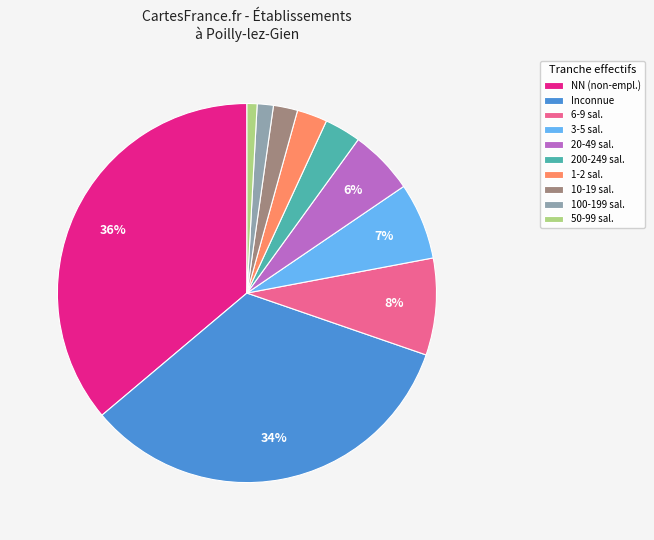

Is it true that 100-199 sal. is 13% of the pie?

False